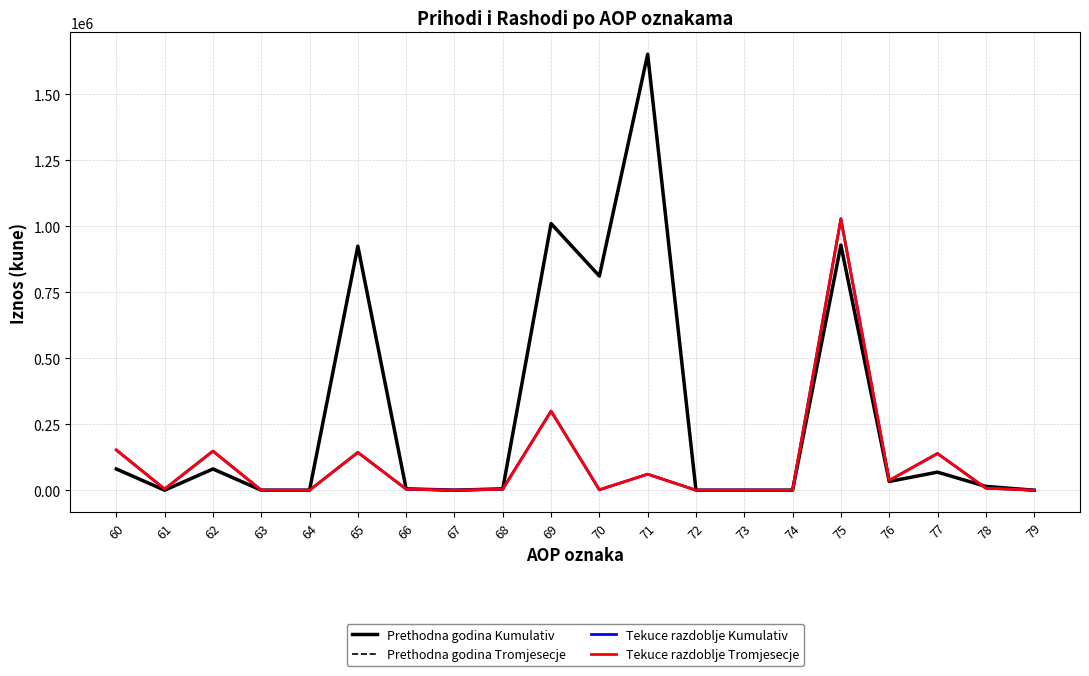

True or false: Tekuce razdoblje Tromjesecje has more than 1 interior local peaks.

True